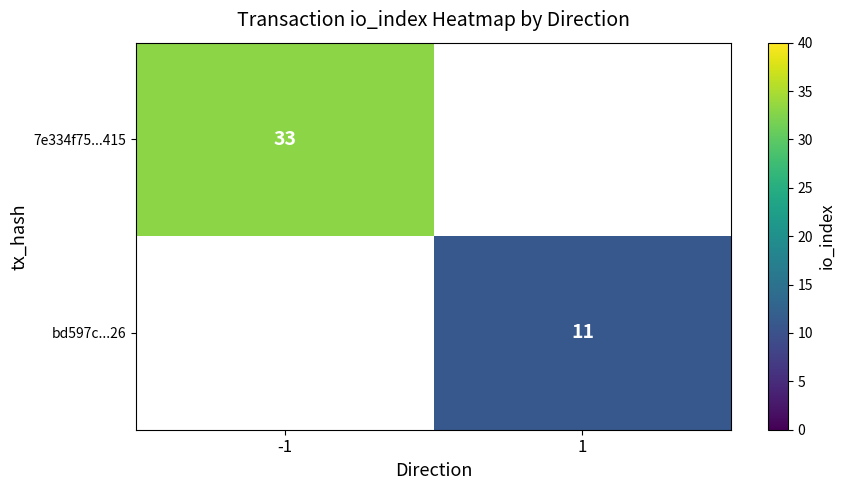

How many distinct data groups are displayed?

2